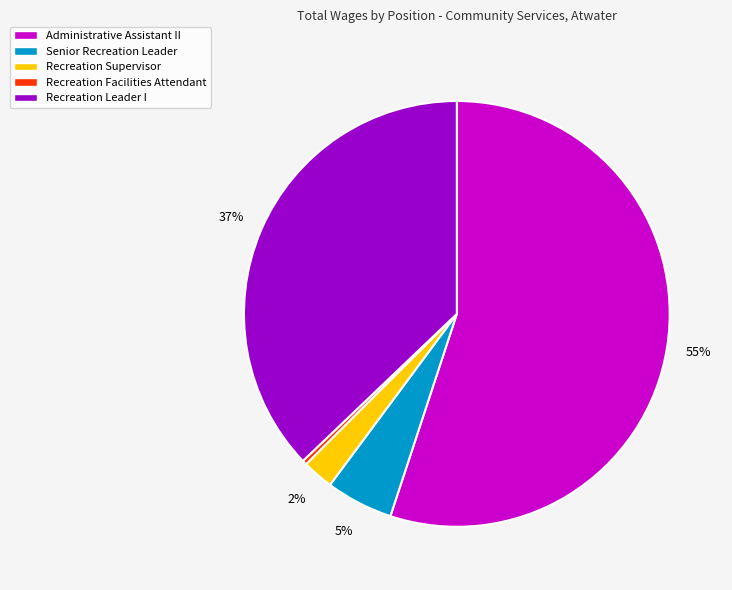

Does Senior Recreation Leader represent more than half of the total?

No